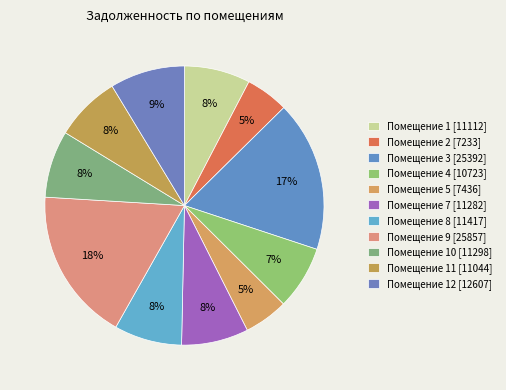

How many segments does this pie chart have?

11